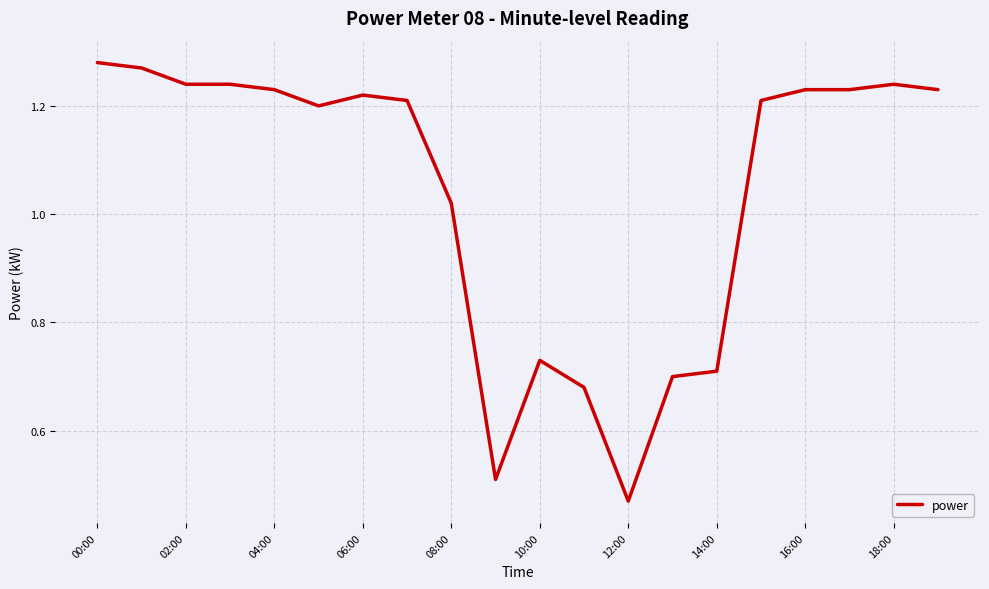

Is this an area chart (filled region under the line)?

No